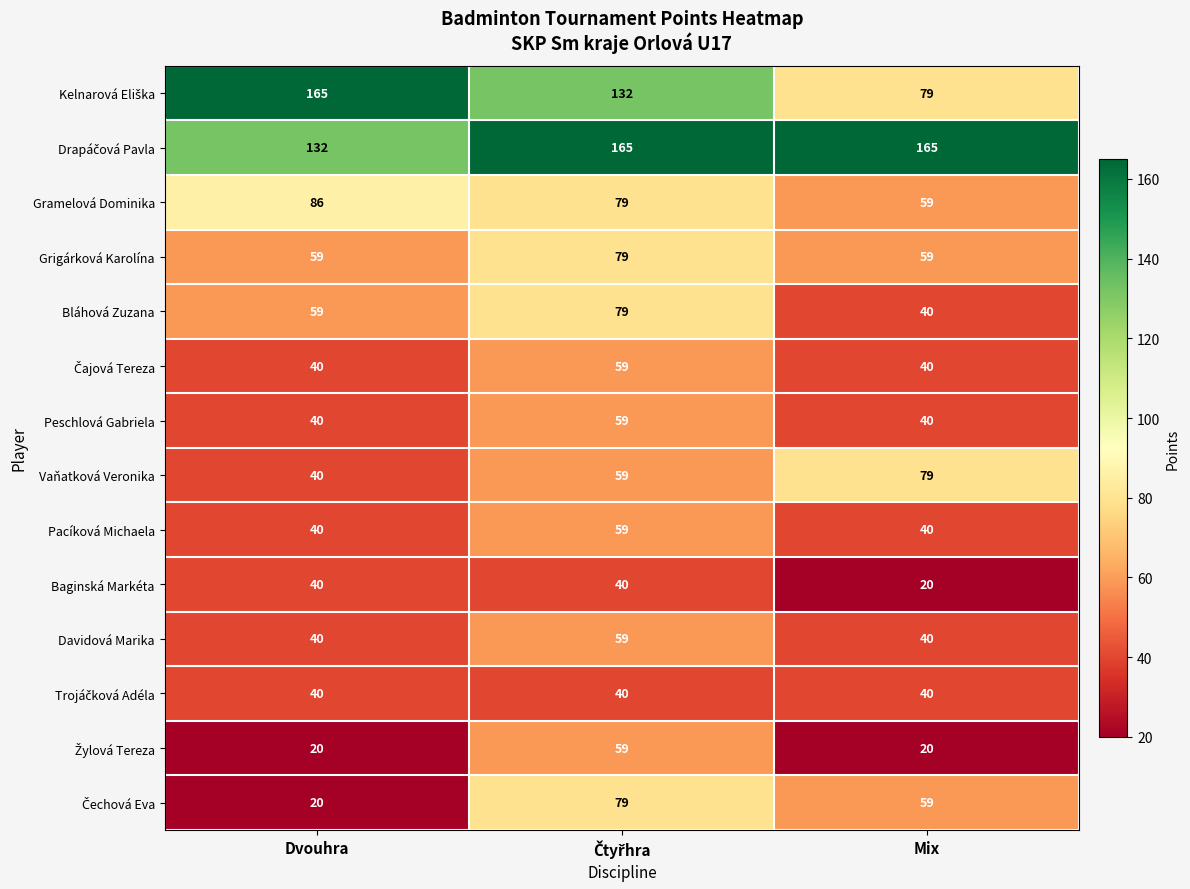

What is the difference between the highest and lowest values at Mix?

145